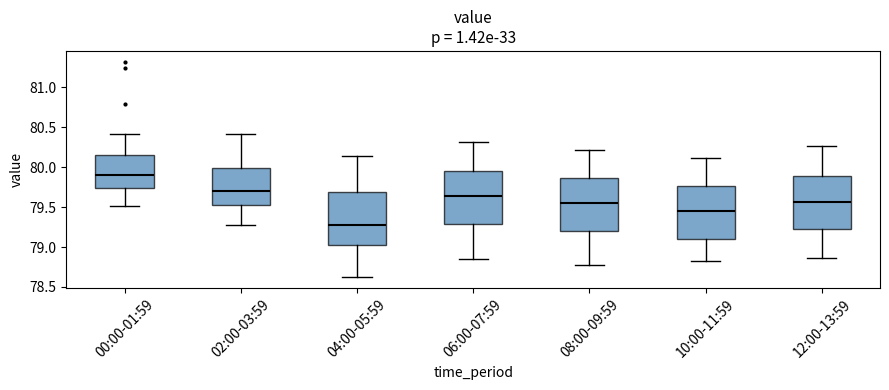

Which box's median line is the highest?

00:00-01:59